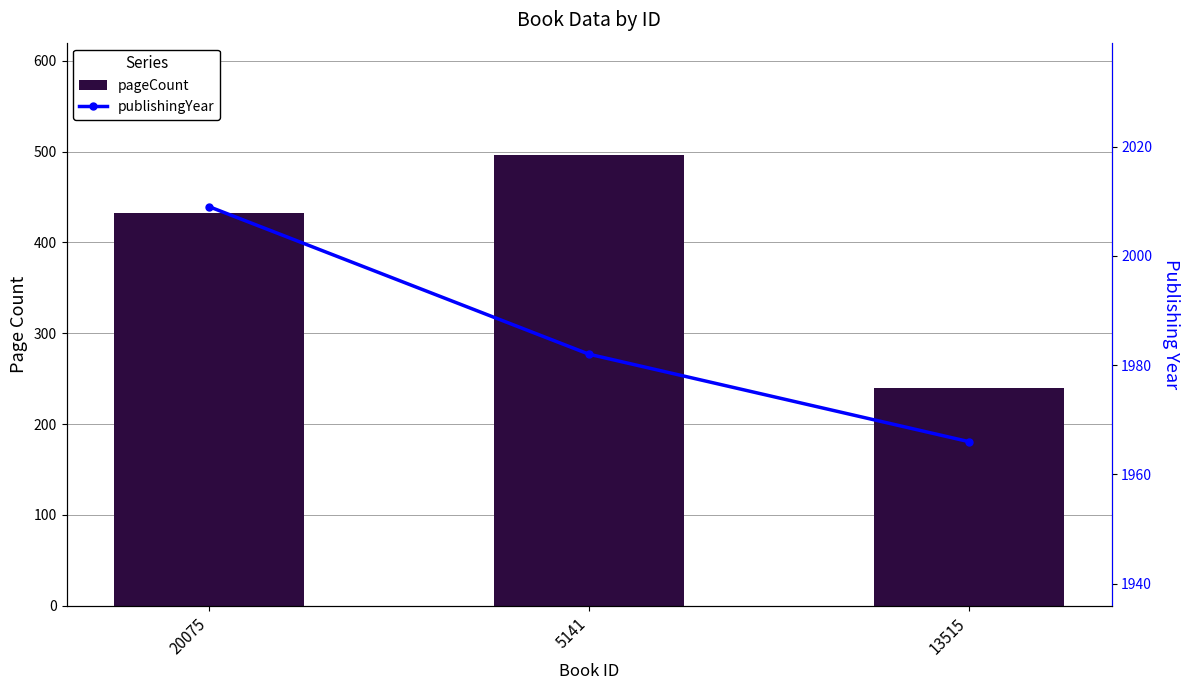

Where does the pageCount series first go above 432?

5141